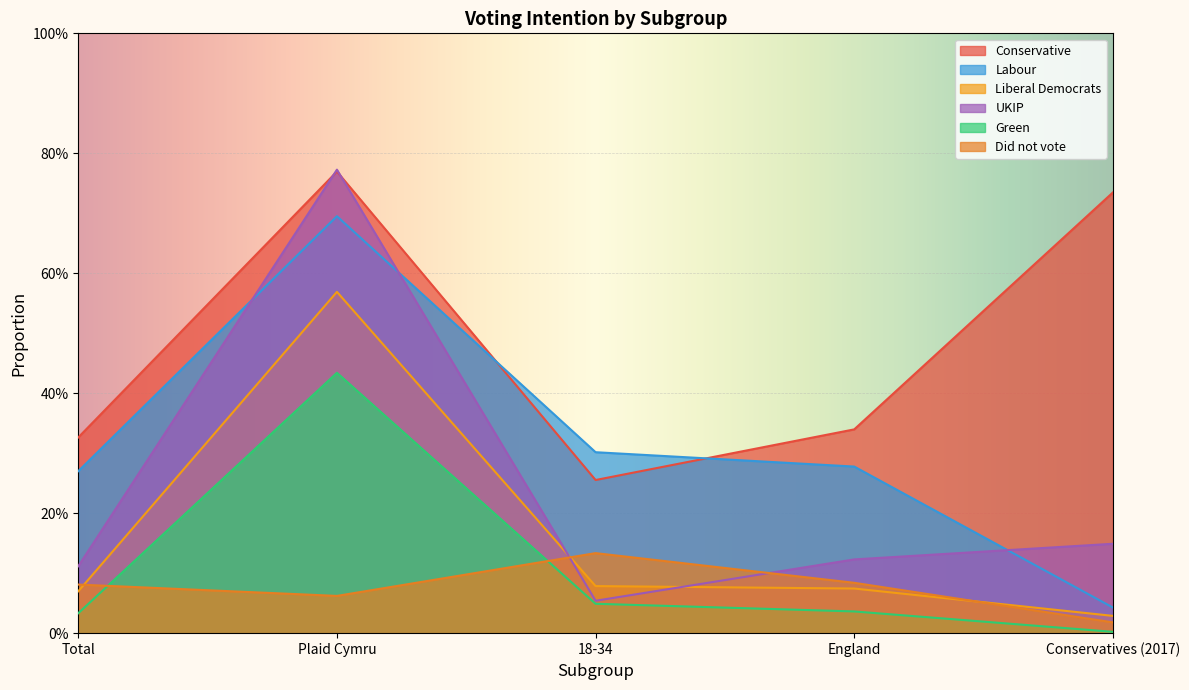

How many series are shown in this chart?

6